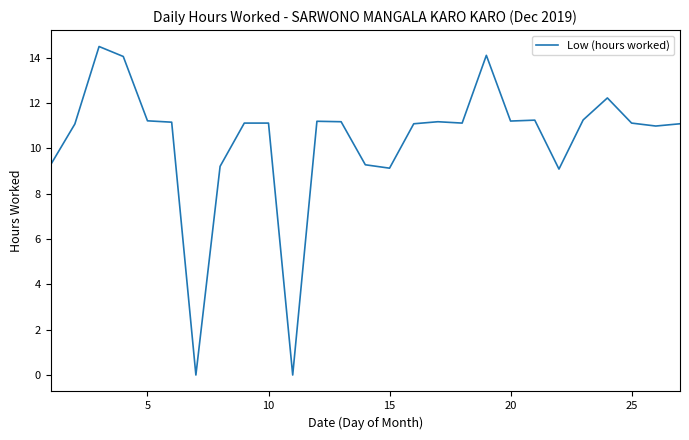

What is the maximum value shown in the chart?

14.5